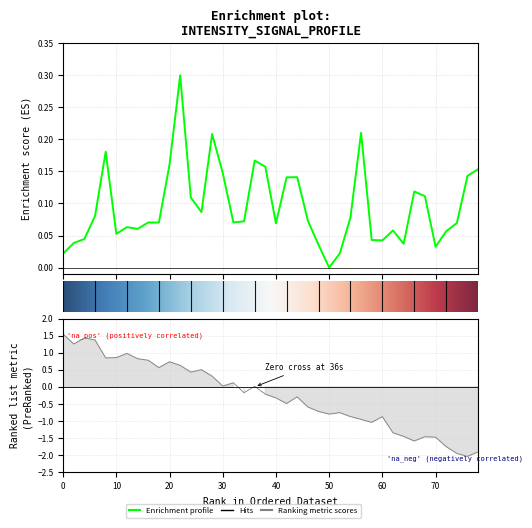

What is the difference between the maximum and minimum values?

0.3